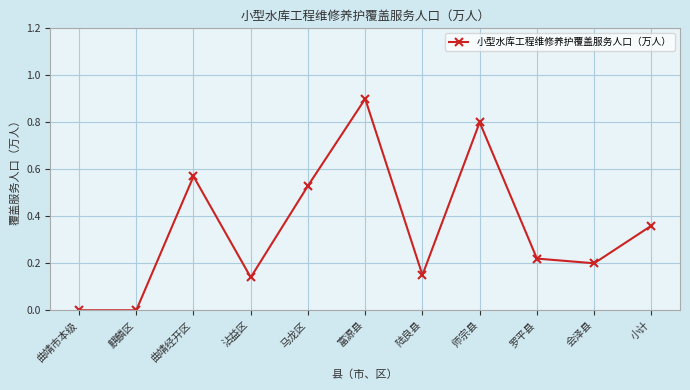

What is the difference between the second highest and second lowest values?

0.8